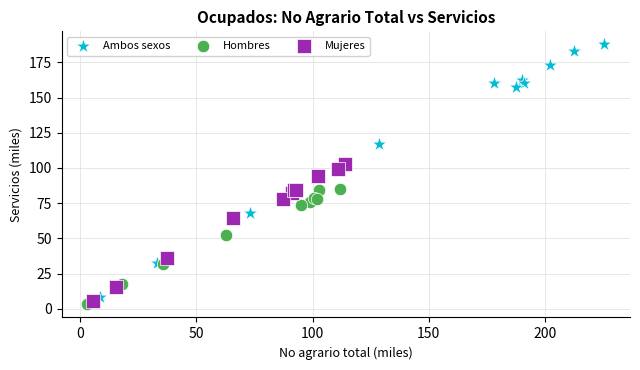

Which series contains the highest Y value?

Ambos sexos